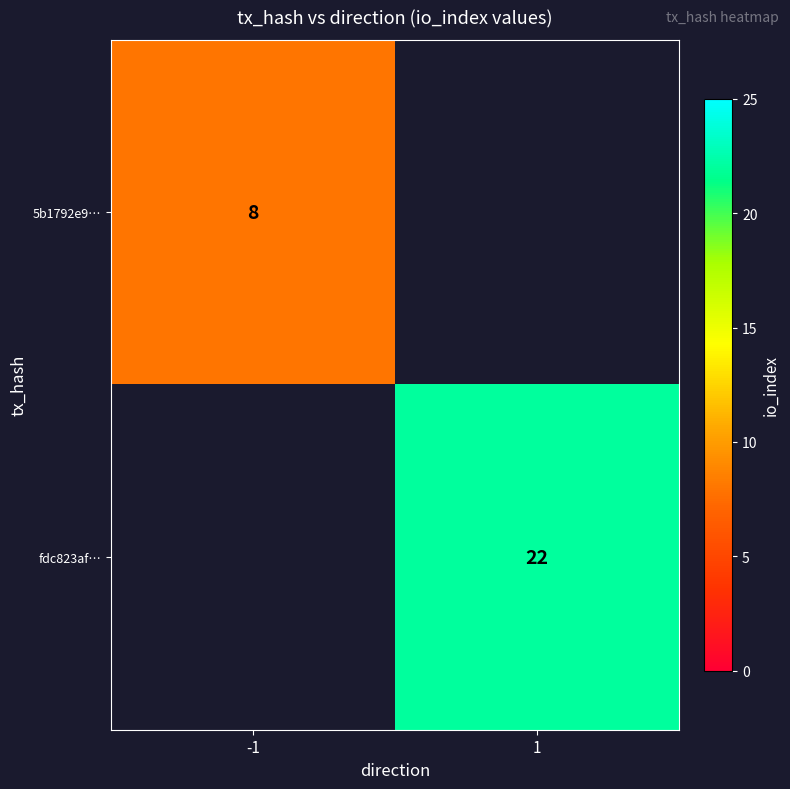

Which label corresponds to the largest value in the chart?

1